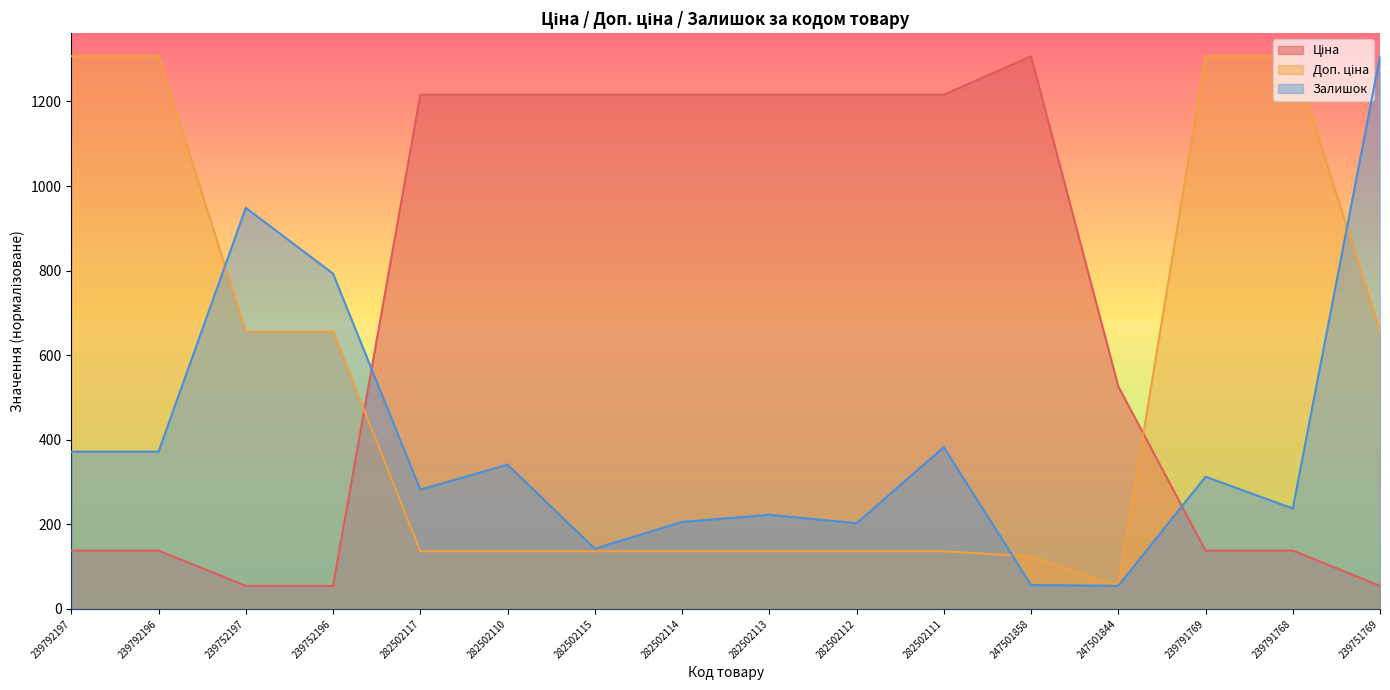

What is the smallest value displayed?

54.5